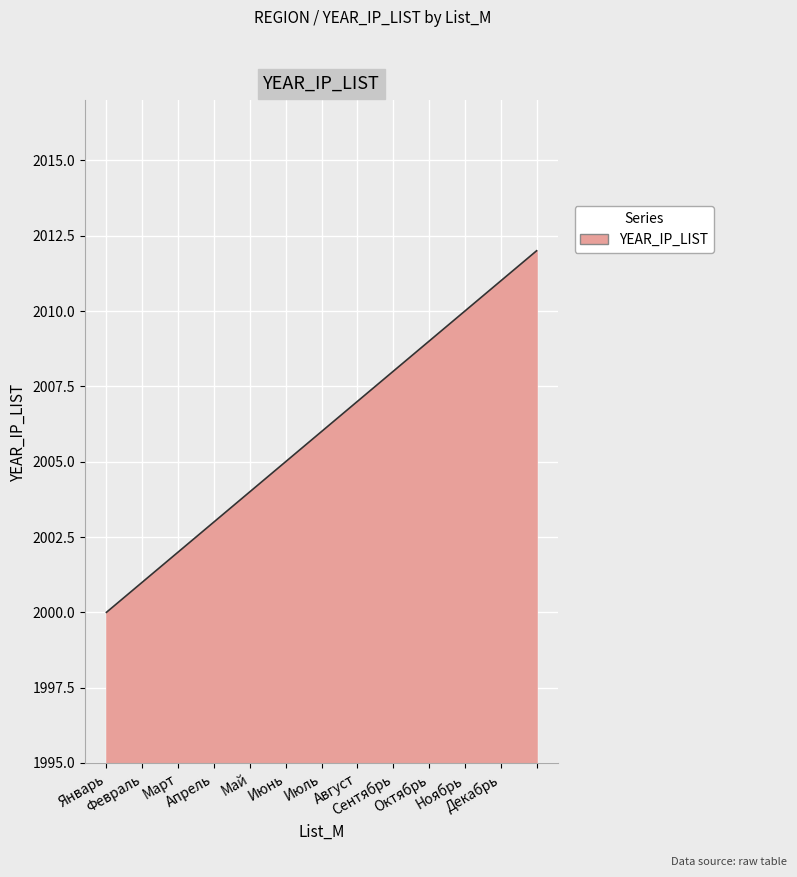

What is the greatest value displayed?

2012